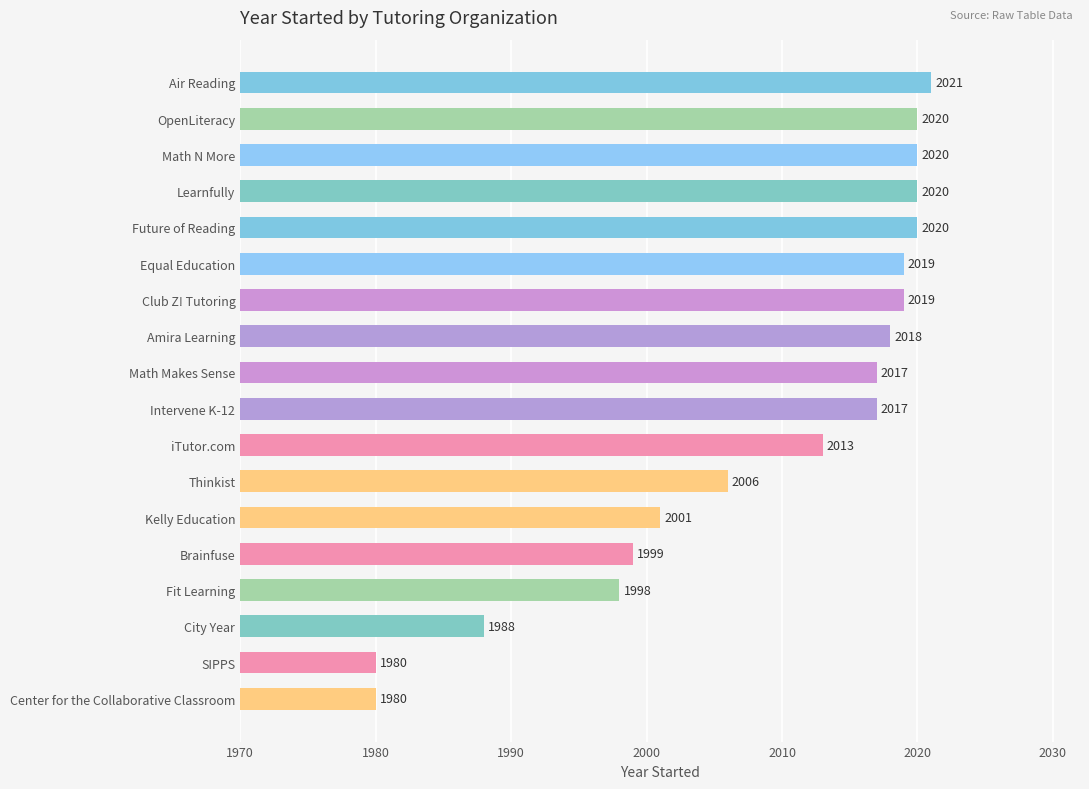

What is the ratio of the value at Brainfuse to the value at Amira Learning?

1.0